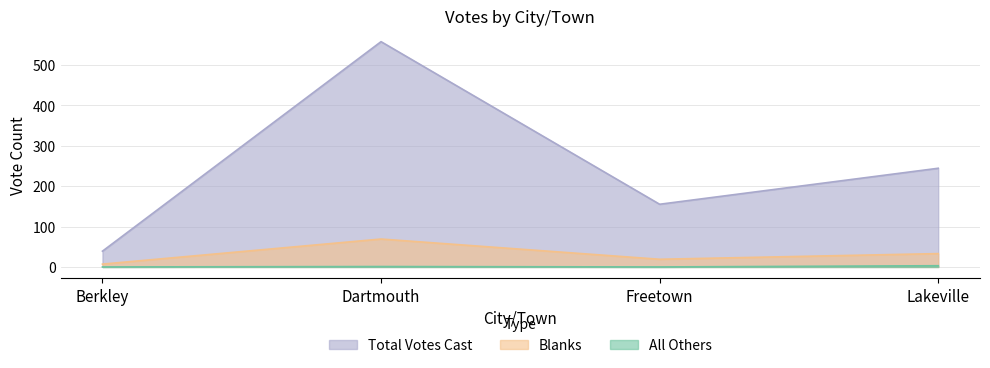

What is the label of the 2nd point from the left?

Dartmouth